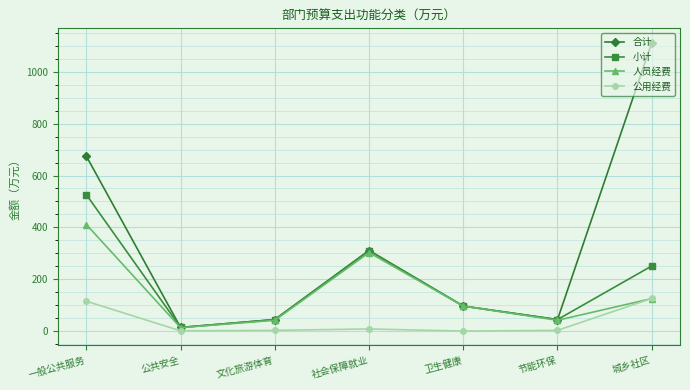

The 人员经费 series shows 125.2 at 城乡社区. True or false?

True